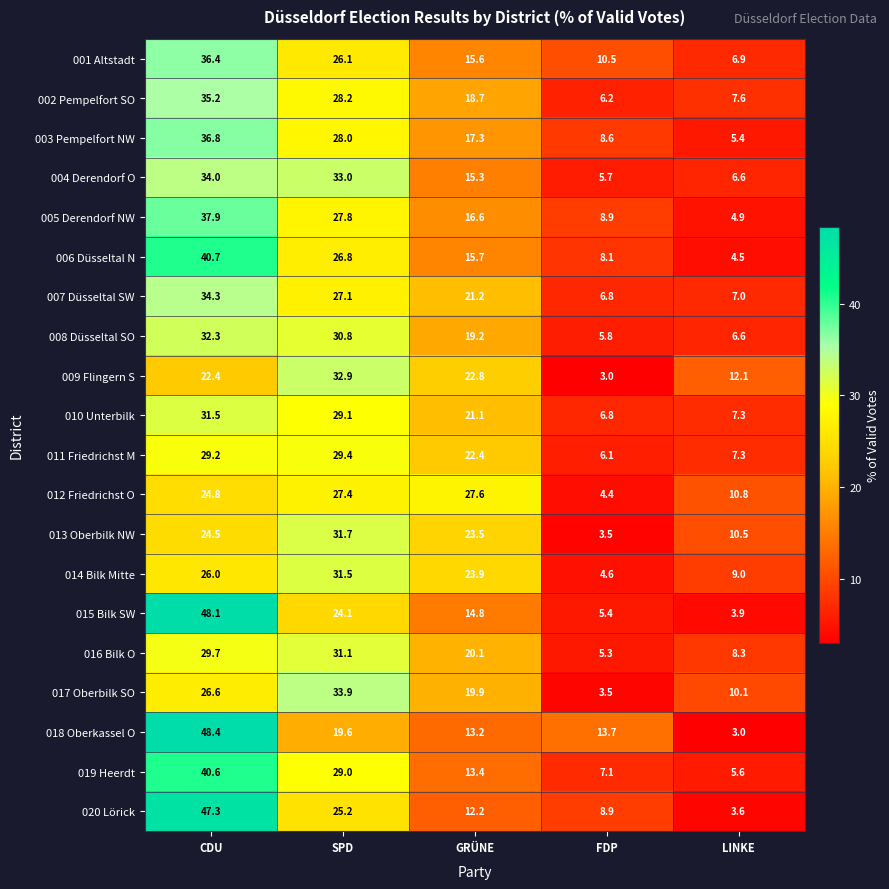

What is the smallest value displayed?

3.0